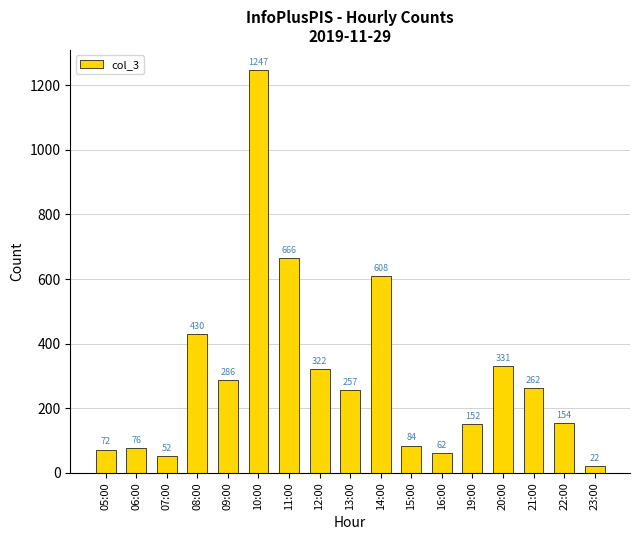

What is the ratio of the value at 19:00 to the value at 21:00?

0.6